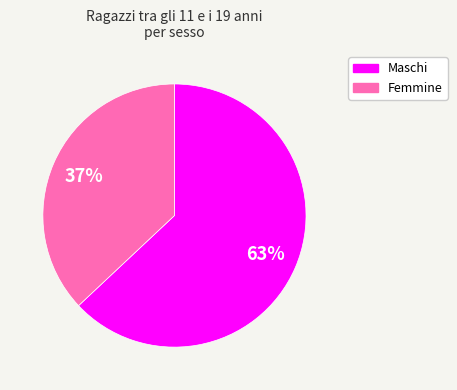

Combined, do Femmine and Maschi account for over 50%?

Yes